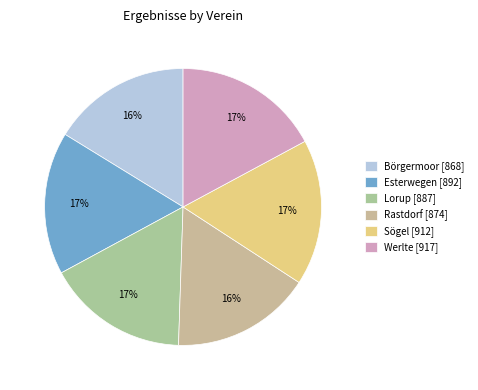

Is it true that Lorup is 31% of the pie?

False